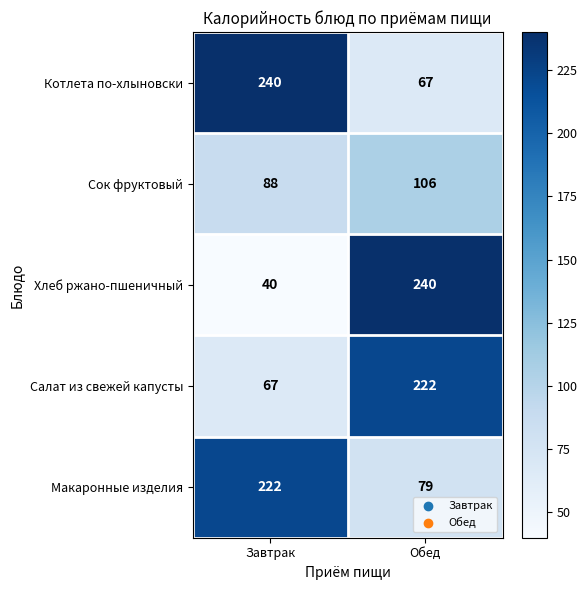

Reading left to right, transcribe all the data shown in this chart.

Котлета по-хлыновски: 240	67
Сок фруктовый: 88	106
Хлеб ржано-пшеничный: 40	240
Салат из свежей капусты: 67	222
Макаронные изделия: 222	79